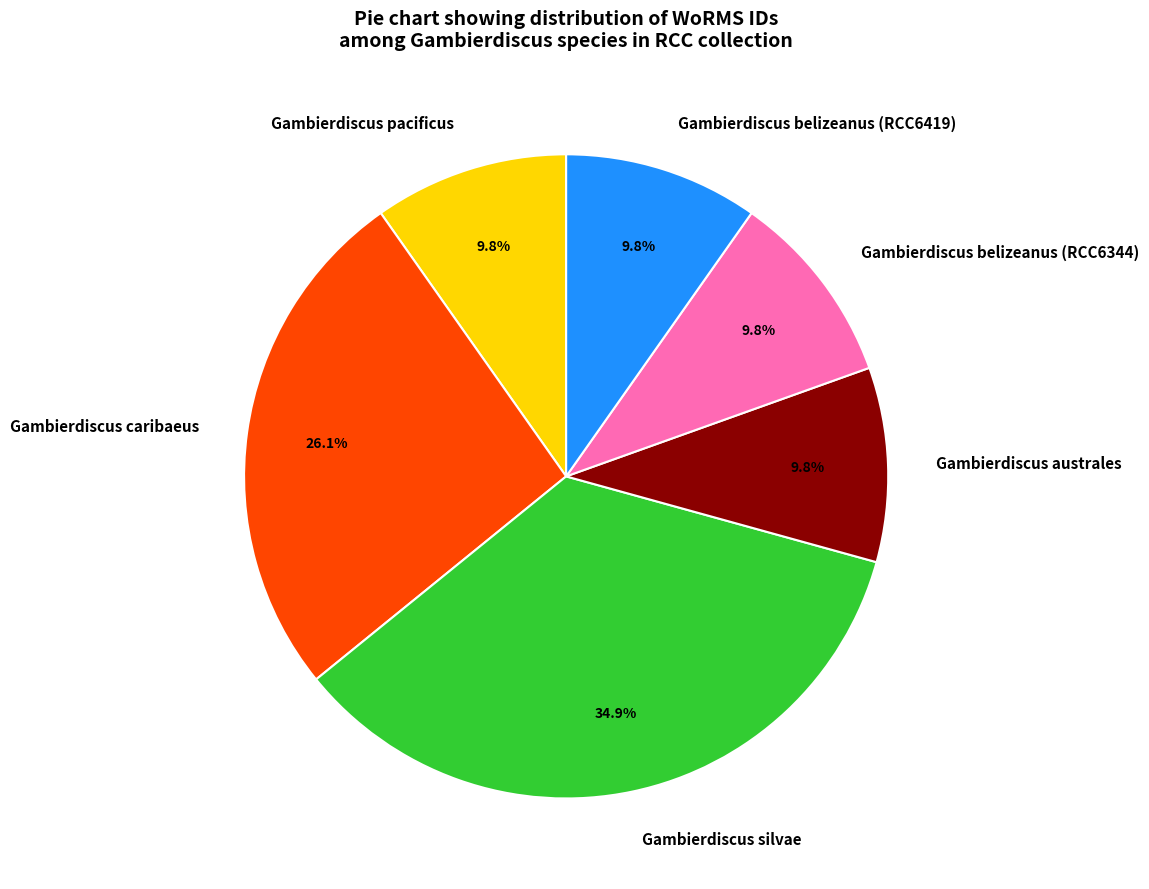

Does Gambierdiscus australes represent more than half of the total?

No